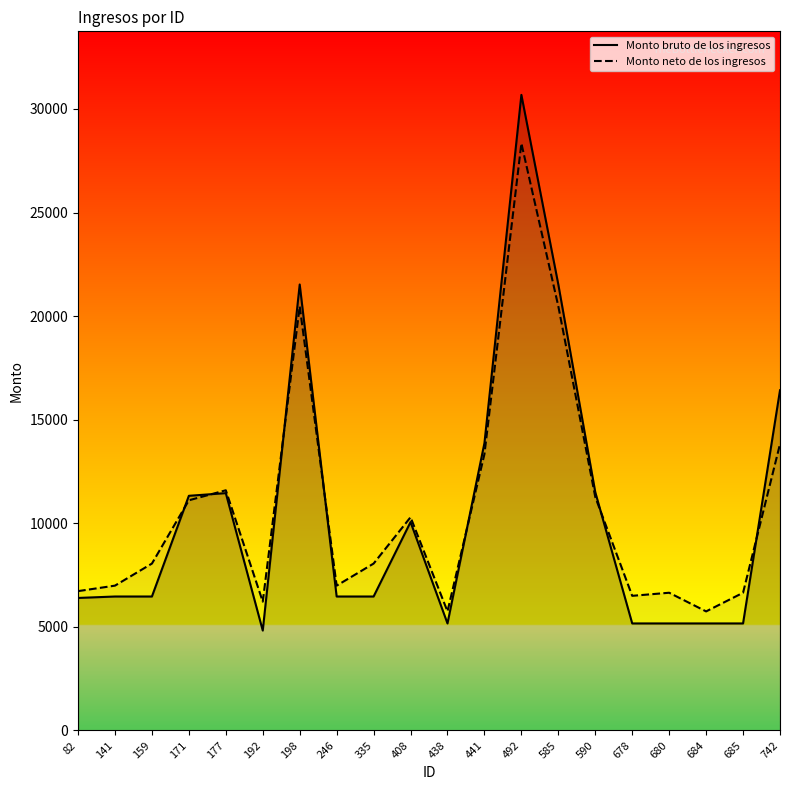

Which series changed the most between 159 and 680?

Monto neto de los ingresos